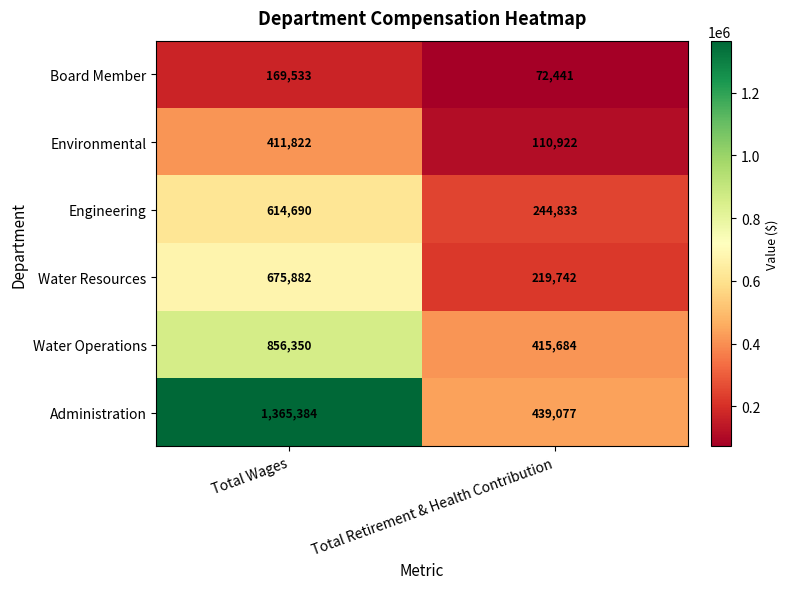

At how many categories does at least one series exceed 299109?

2